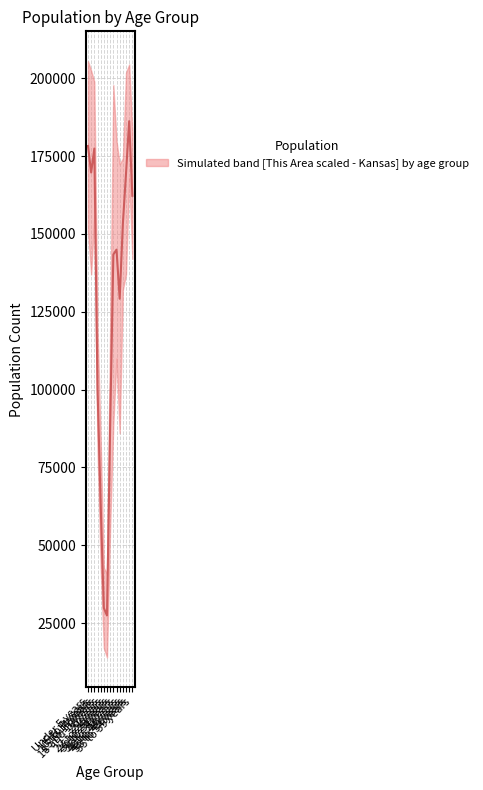

Where is the first local minimum?

5 to 9 years